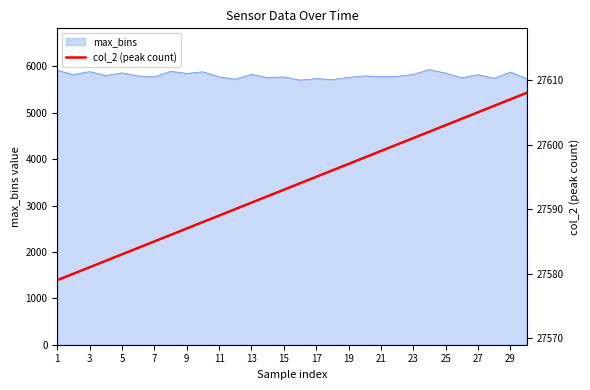

Count the number of categories in the chart.

30